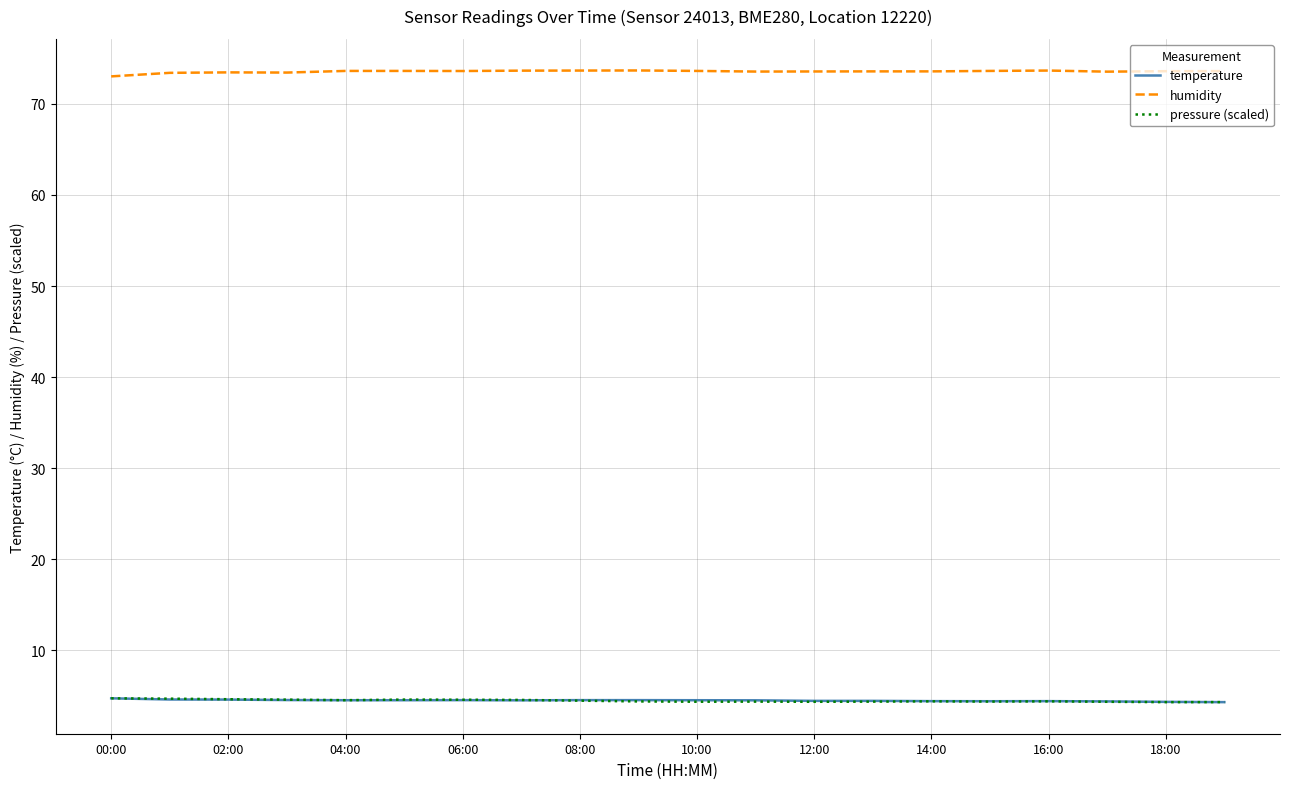

What is the greatest value displayed?

73.7